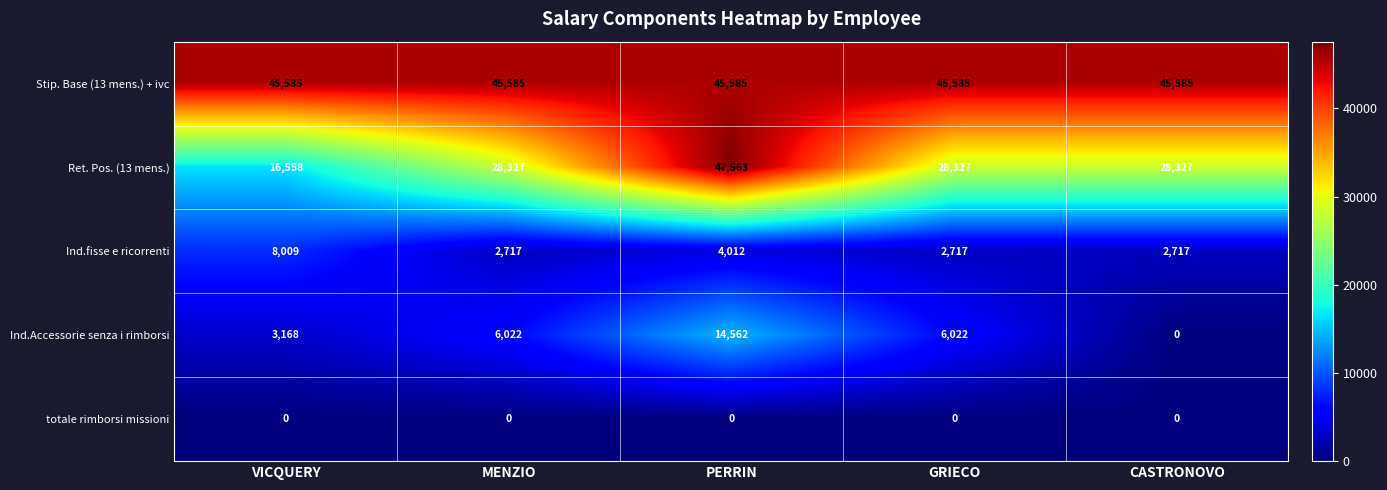

What is the difference between the highest and lowest values at GRIECO?

45585